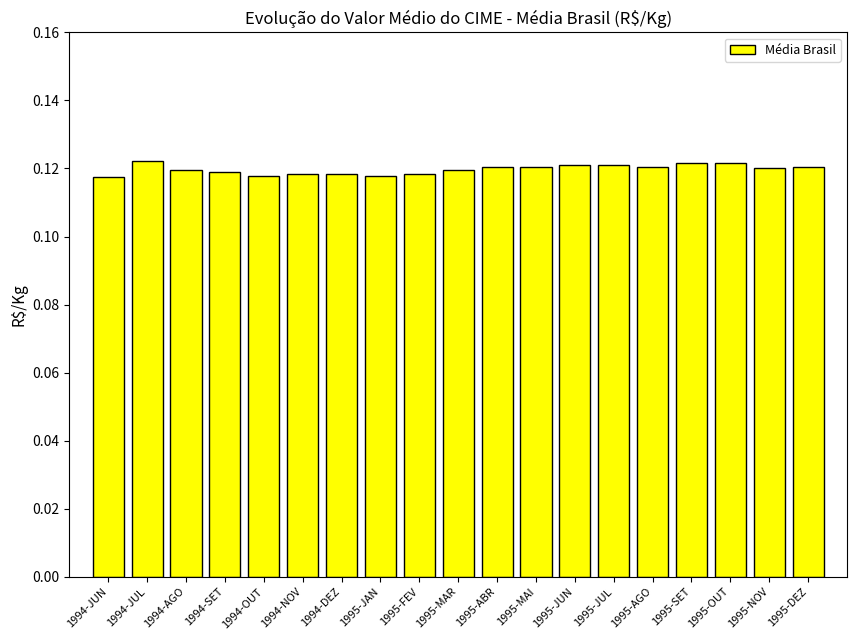

What is the label of the 4th bar from the left?

1994-SET